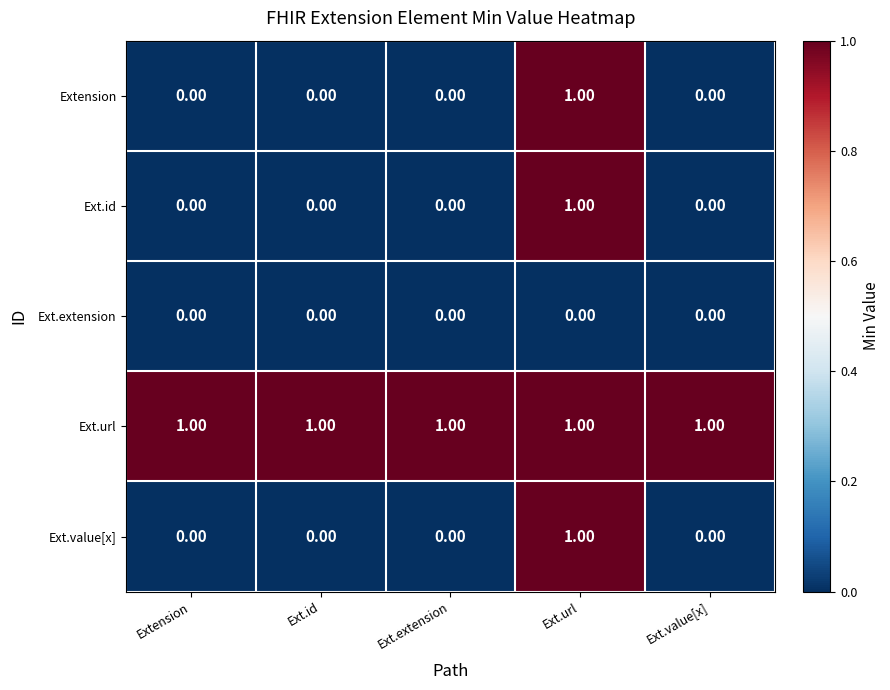

Which category has the highest value in the Ext.value[x] series?

Ext.url